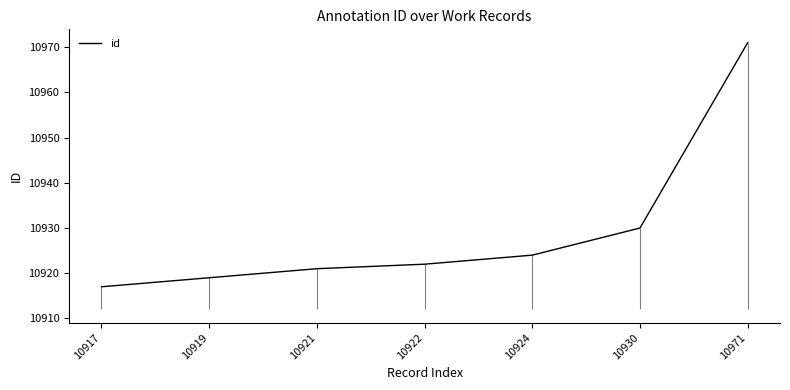

What is the maximum value shown in the chart?

10971